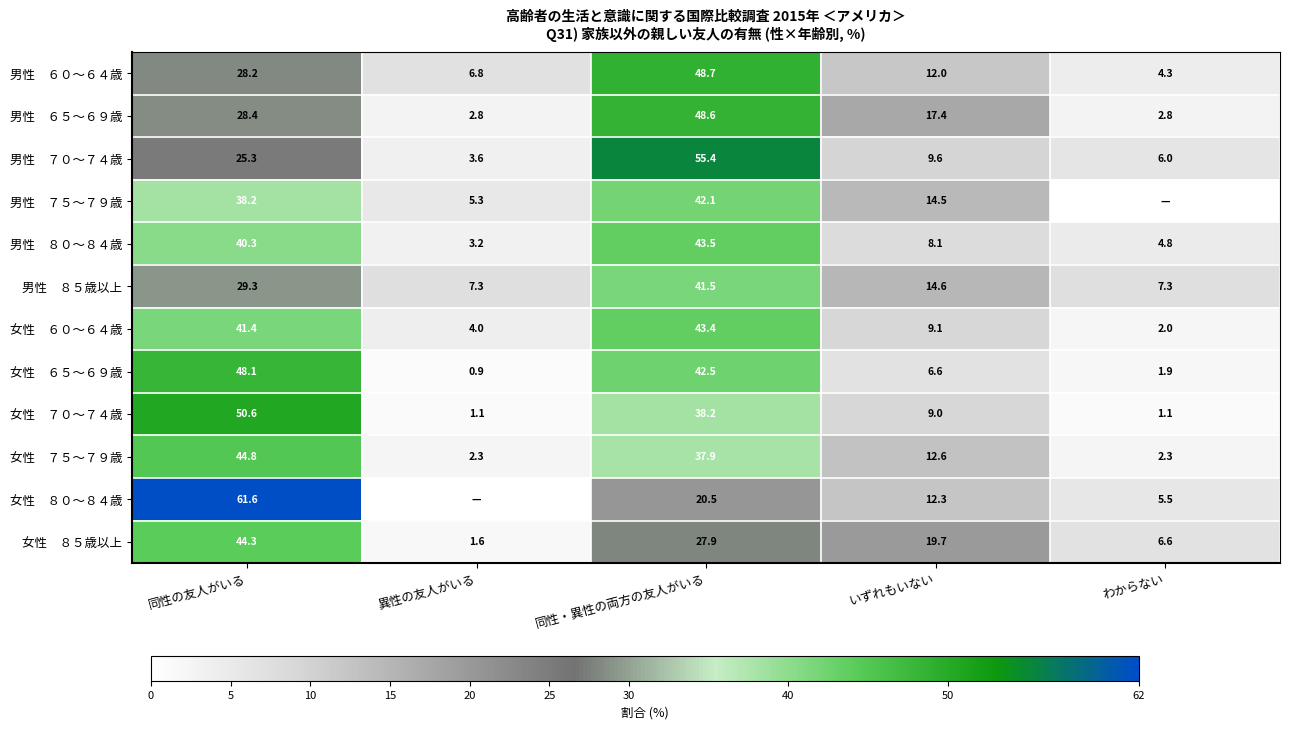

What is the total value across all series at いずれもいない?

145.5